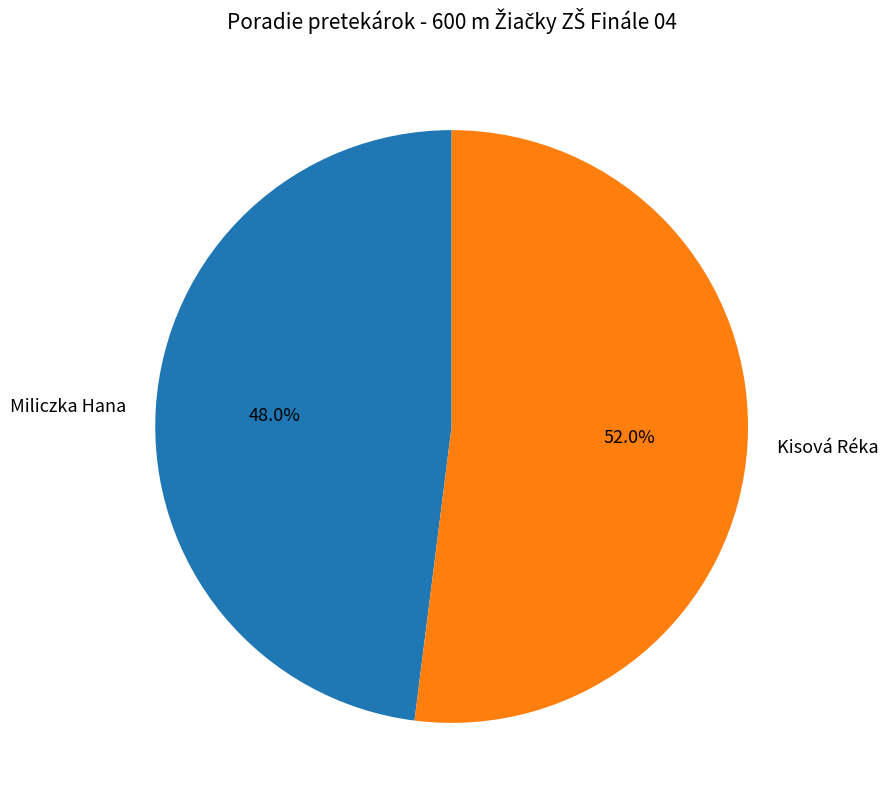

What is the total percentage of Miliczka Hana and Kisová Réka?

100.0%